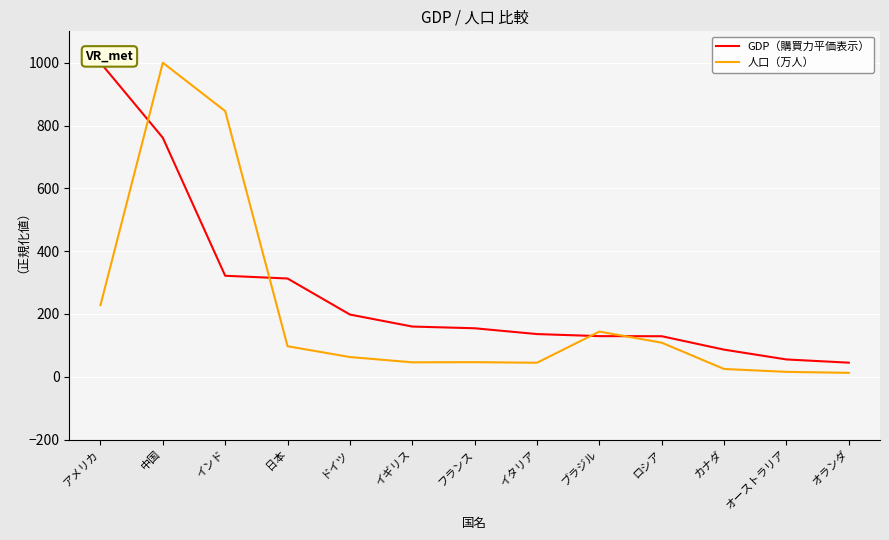

What position from the right is カナダ?

3